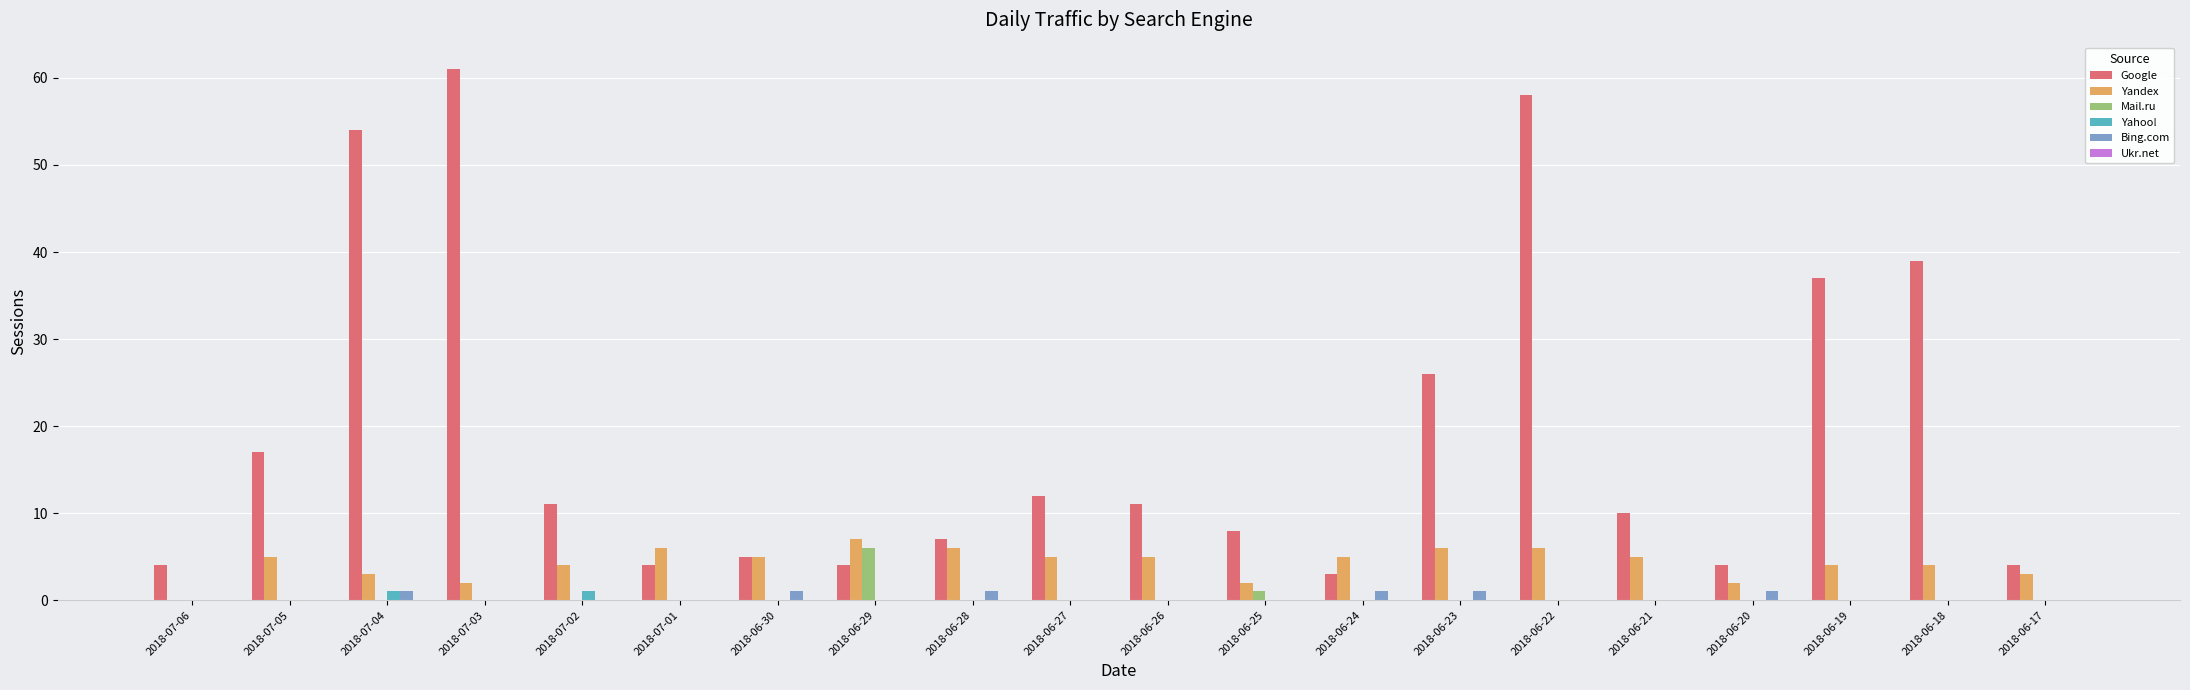

Which series changed the most between 2018-07-02 and 2018-06-19?

Google